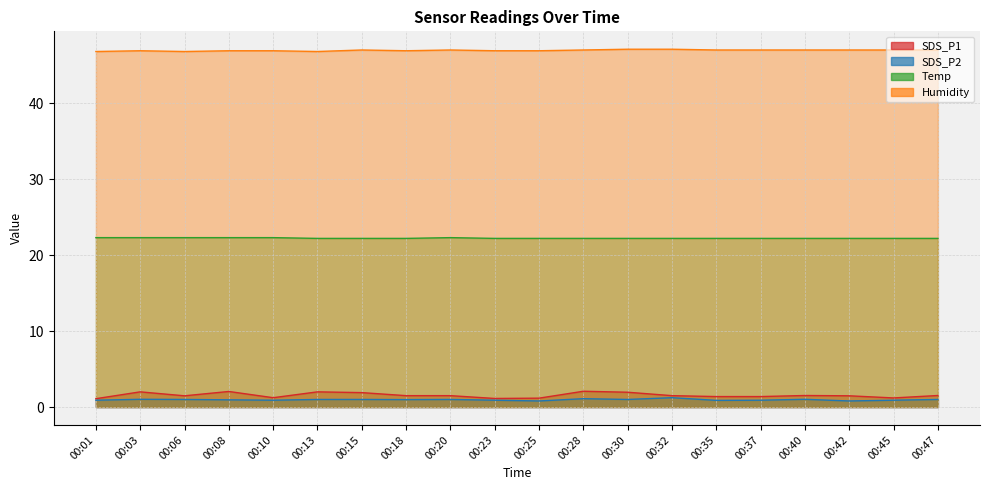

Reading right to left, what are all the values shown in this chart?

SDS_P1: 1.5	1.2	1.5	1.5	1.4	1.4	1.5	1.9	2.1	1.2	1.1	1.5	1.5	1.9	2.0	1.2	2.0	1.5	2.0	1.1
SDS_P2: 1.0	0.9	0.8	1.0	0.9	0.9	1.2	1.0	1.1	0.8	0.9	1.0	1.0	1.0	1.0	0.9	0.9	1.0	1.0	0.9
Temp: 22.2	22.2	22.2	22.2	22.2	22.2	22.2	22.2	22.2	22.2	22.2	22.3	22.2	22.2	22.2	22.3	22.3	22.3	22.3	22.3
Humidity: 47.0	47.0	47.0	47.0	47.0	47.0	47.1	47.1	47.0	46.9	46.9	47.0	46.9	47.0	46.8	46.9	46.9	46.8	46.9	46.8